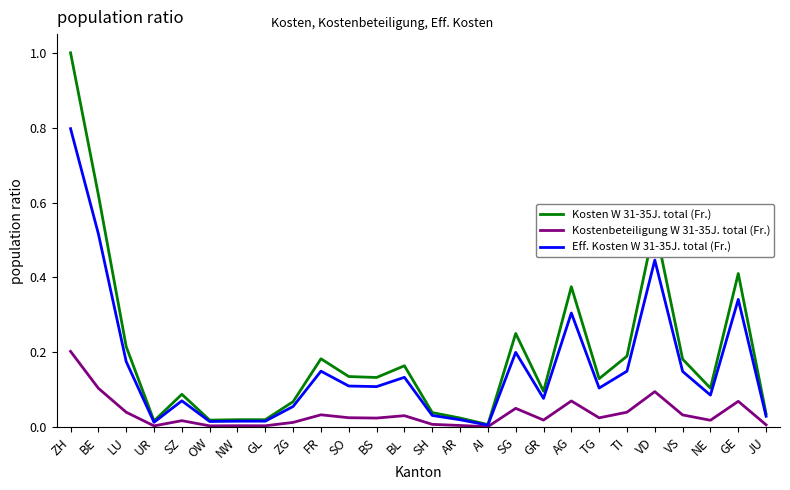

What are all the series names shown in the legend?

Kosten W 31-35J. total (Fr.), Kostenbeteiligung W 31-35J. total (Fr.), Eff. Kosten W 31-35J. total (Fr.)